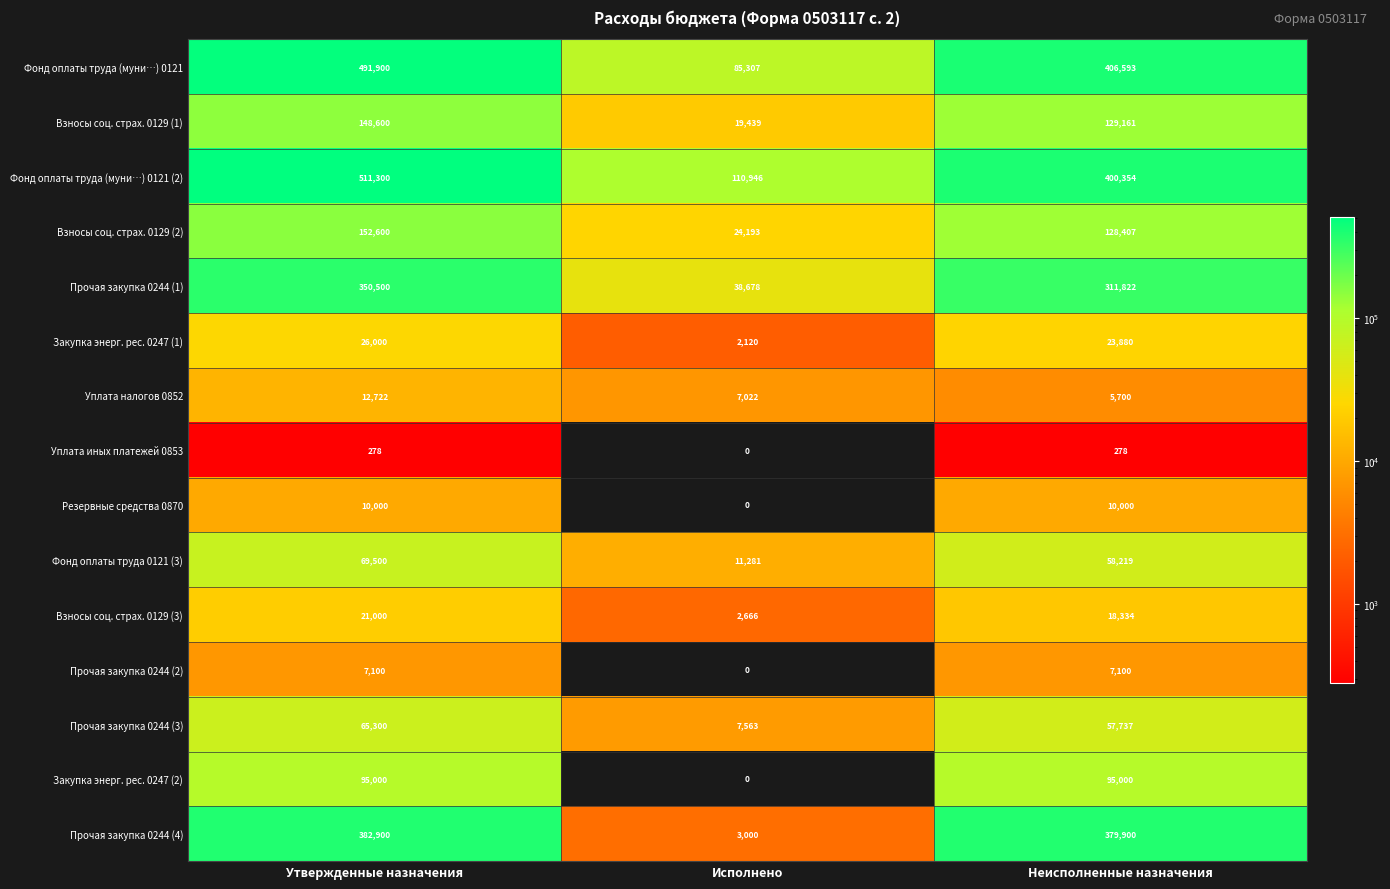

Which series has the largest range (max minus min)?

Фонд оплаты труда (муни…) 0121